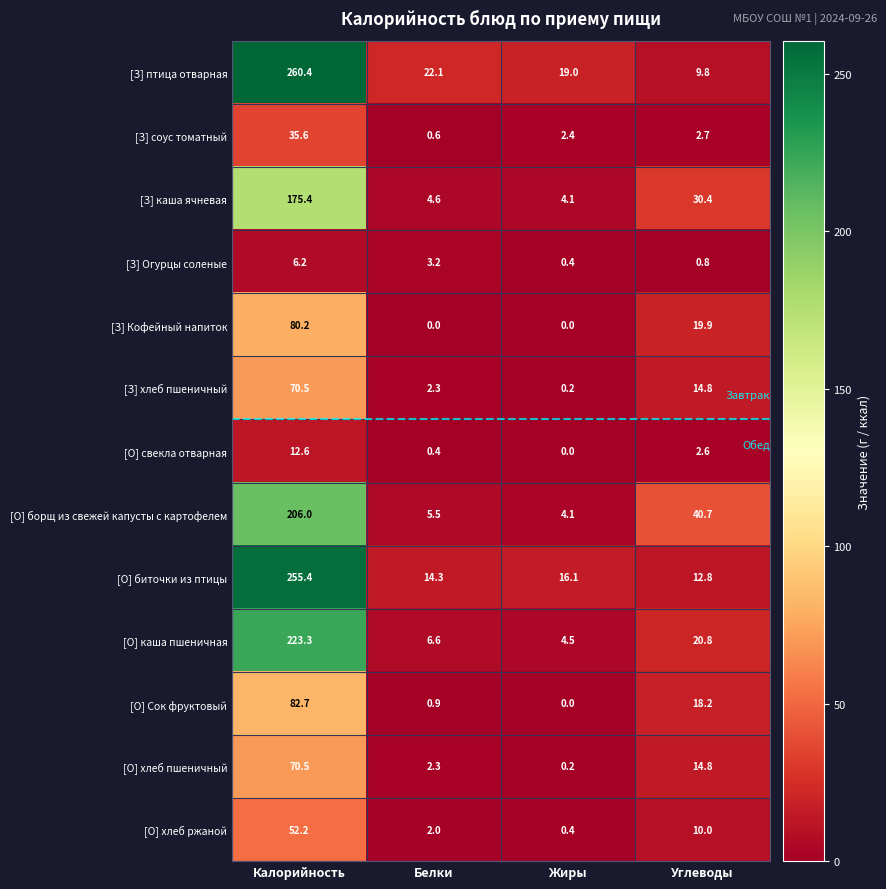

Read the [З] каша ячневая value at Жиры.

4.1